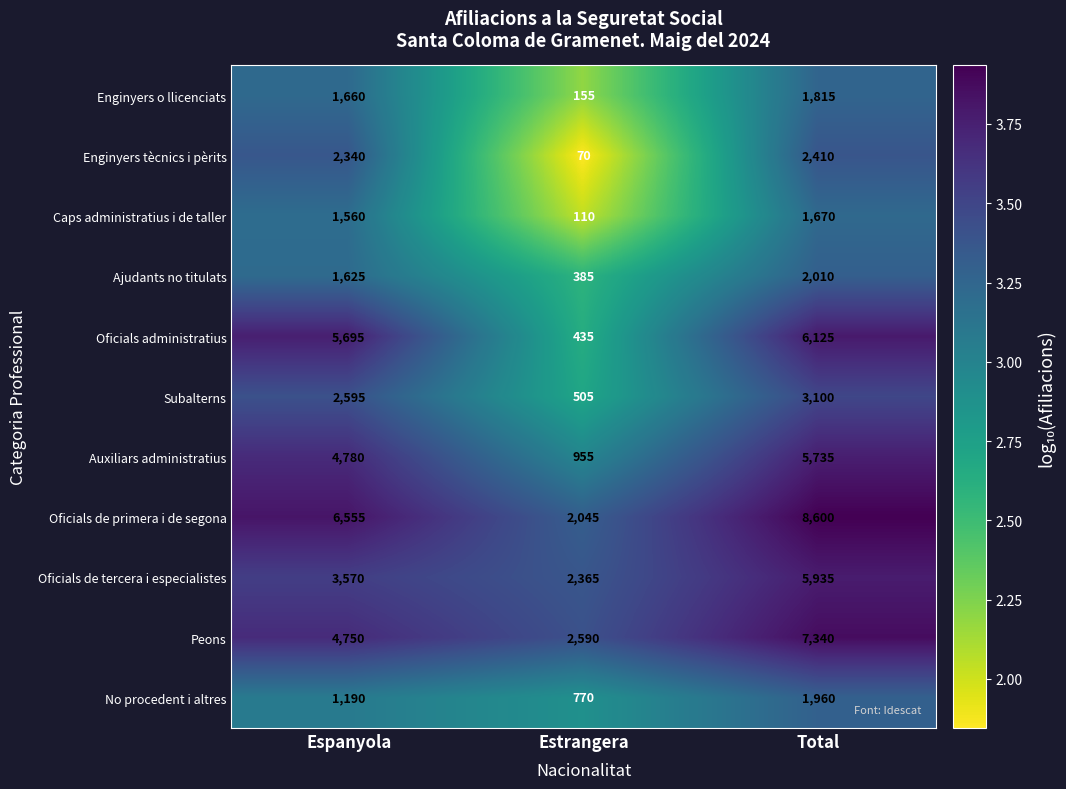

Read the Subalterns value at Total, to the nearest 50.

3100